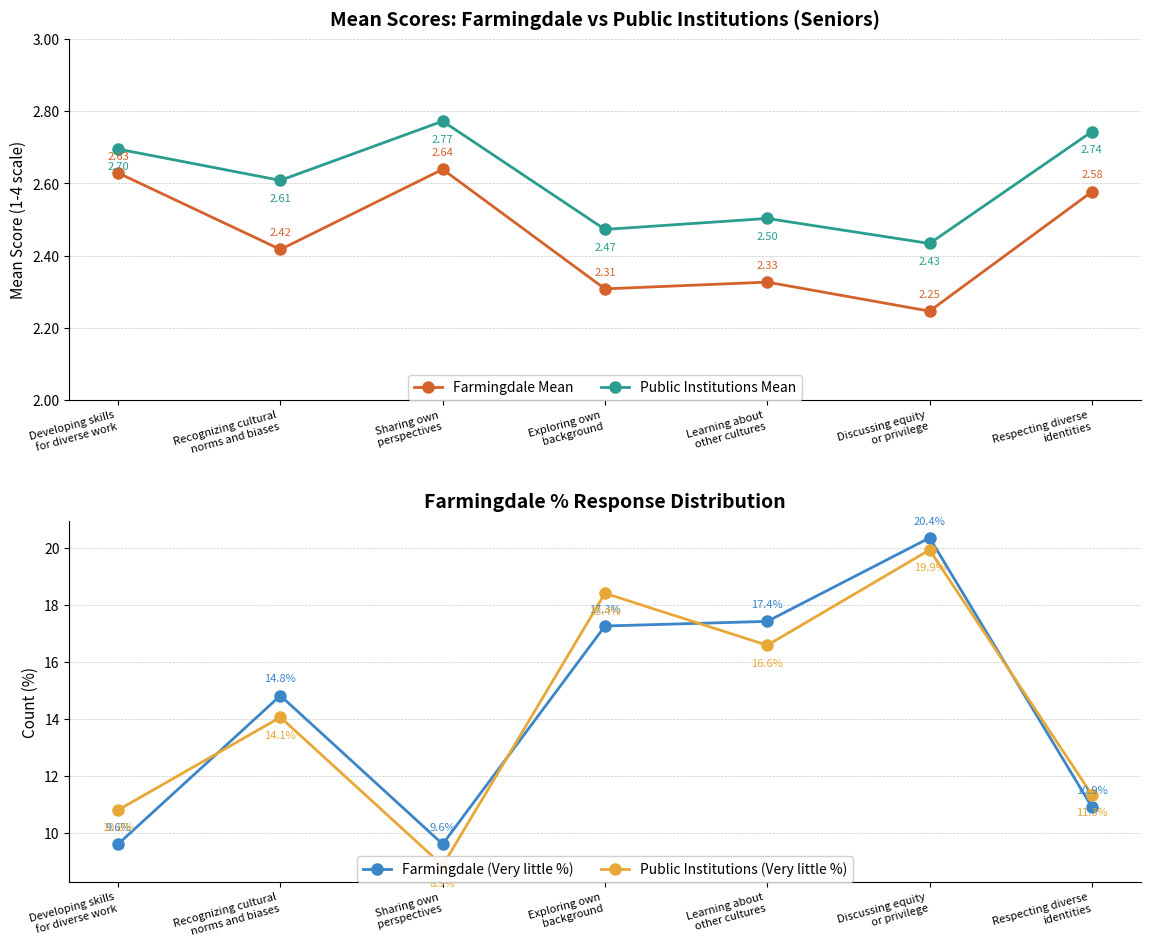

Which series has the largest range (max minus min)?

Public Institutions (Very little %)